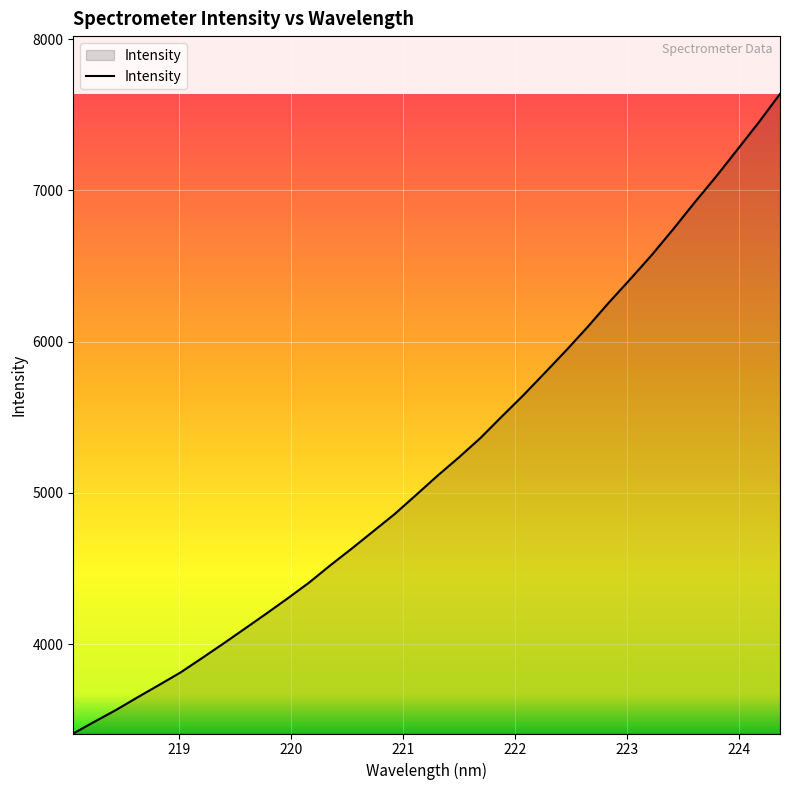

What is the difference between the maximum and minimum values?

4227.7